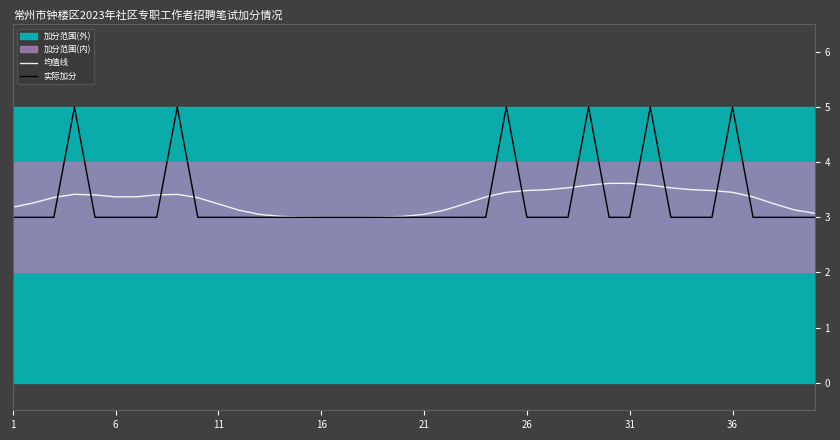

Reading right to left, list all the values displayed in this chart.

均值线: 3.1	3.1	3.2	3.4	3.5	3.5	3.5	3.5	3.6	3.6	3.6	3.6	3.5	3.5	3.5	3.5	3.4	3.2	3.1	3.1	3.0	3.0	3.0	3.0	3.0	3.0	3.0	3.1	3.1	3.2	3.4	3.4	3.4	3.4	3.4	3.4	3.4	3.4	3.3	3.2
实际加分: 3.0	3.0	3.0	3.0	5.0	3.0	3.0	3.0	5.0	3.0	3.0	5.0	3.0	3.0	3.0	5.0	3.0	3.0	3.0	3.0	3.0	3.0	3.0	3.0	3.0	3.0	3.0	3.0	3.0	3.0	3.0	5.0	3.0	3.0	3.0	3.0	5.0	3.0	3.0	3.0